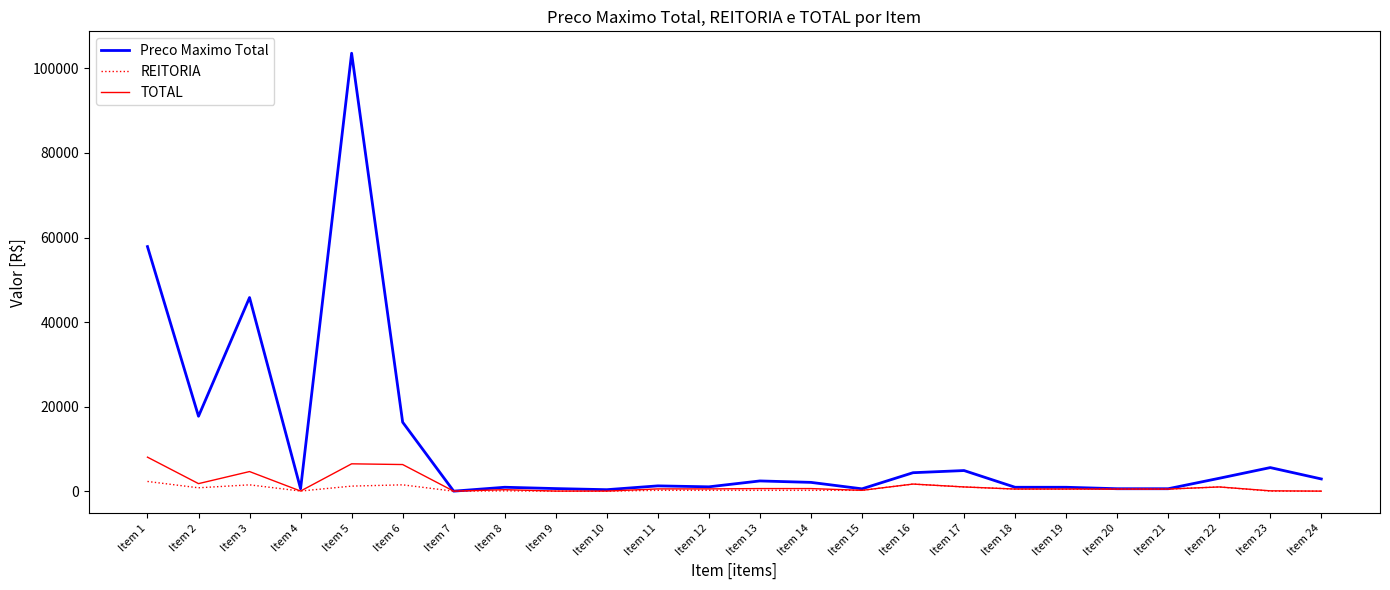

Which series has the widest spread of values?

Preco Maximo Total